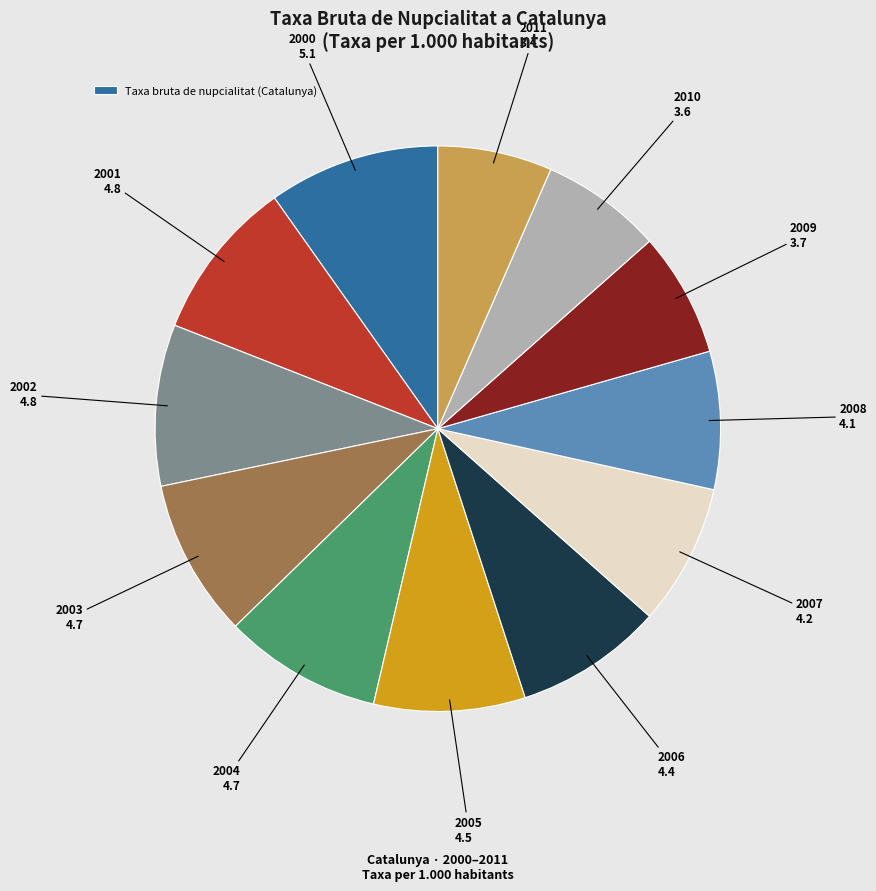

Is there any slice that represents more than half of the pie?

No